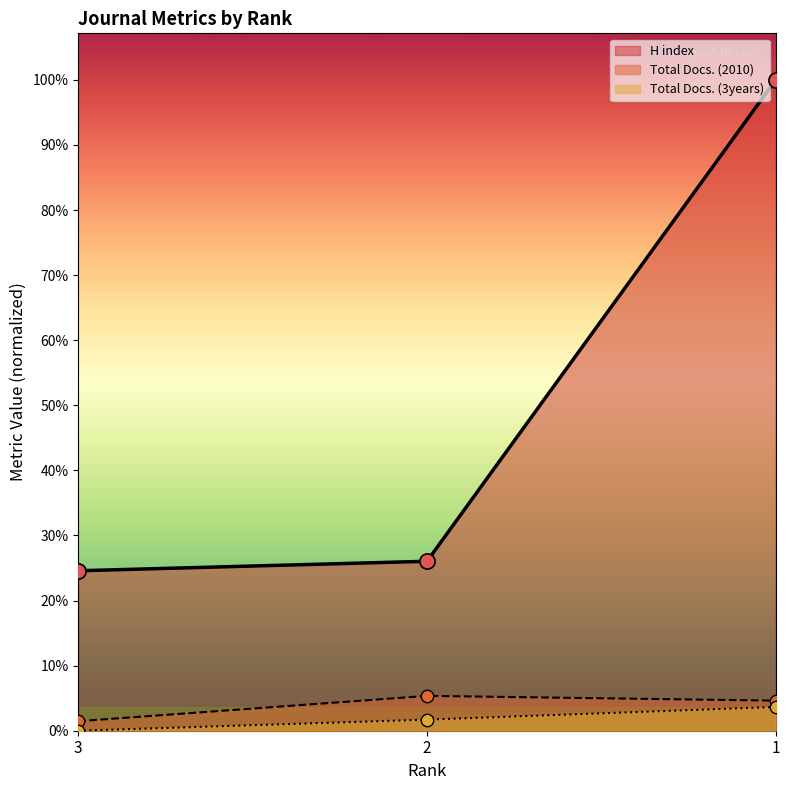

Which series reaches the minimum Y coordinate?

Total Docs. (3years)